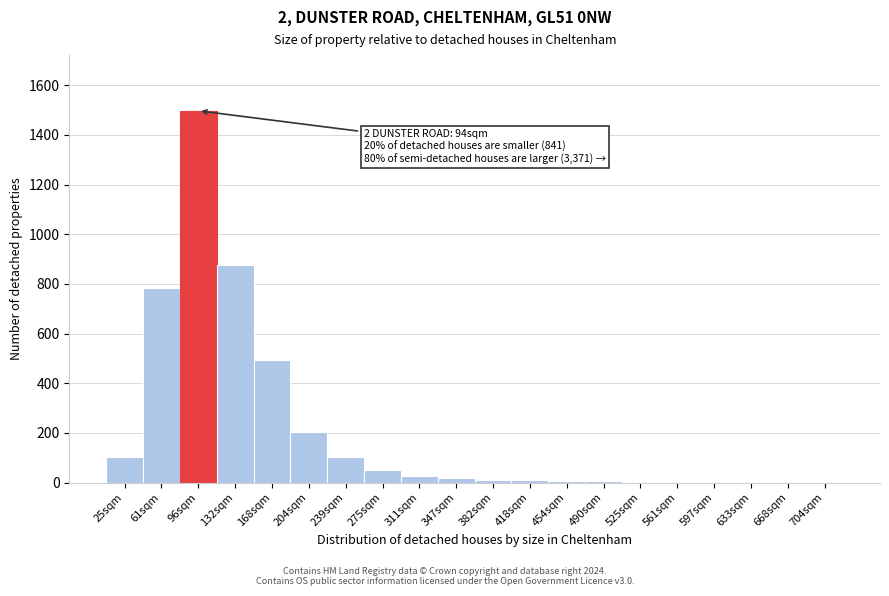

What is the maximum value shown in the chart?

1497